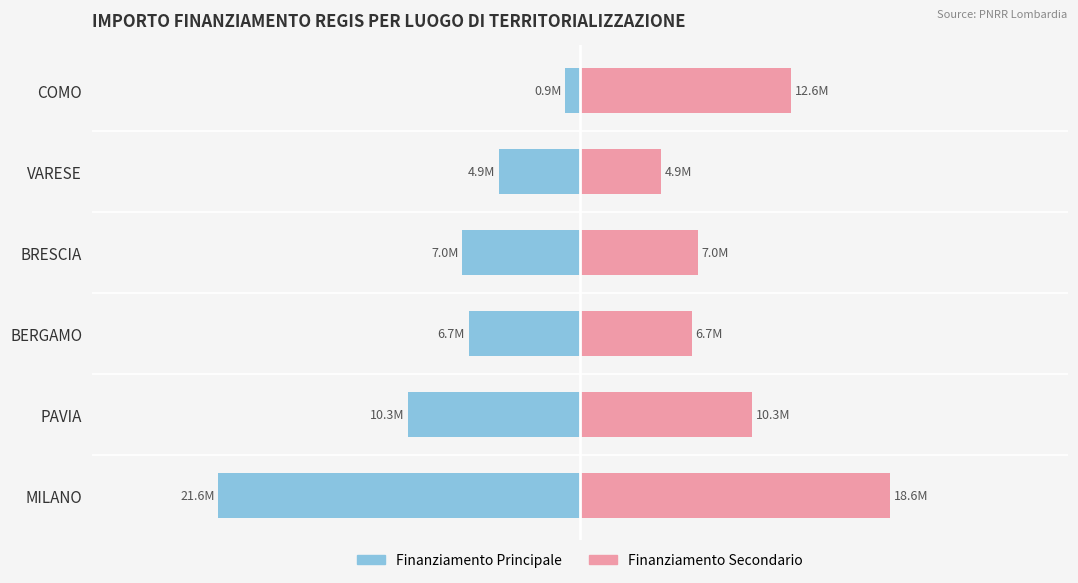

Count the number of data series in this chart.

2